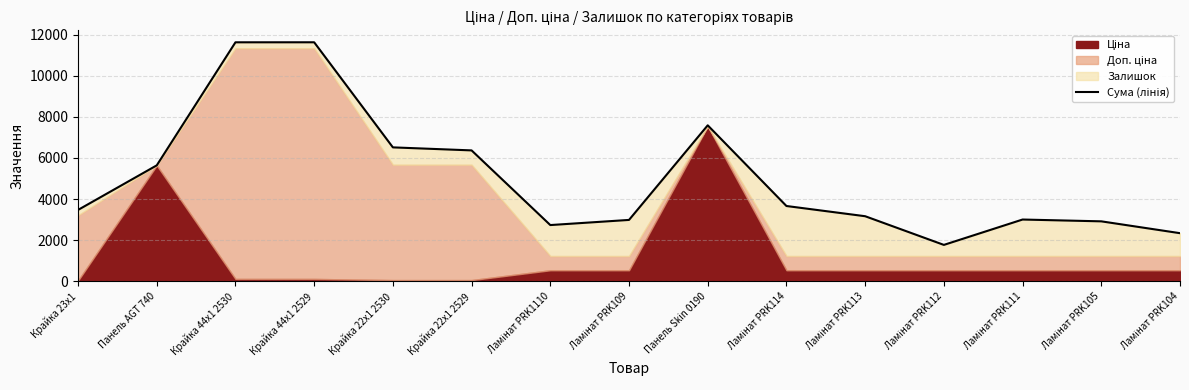

What is the change in value from Ламінат PRK114 to Ламінат PRK111?

-658.0